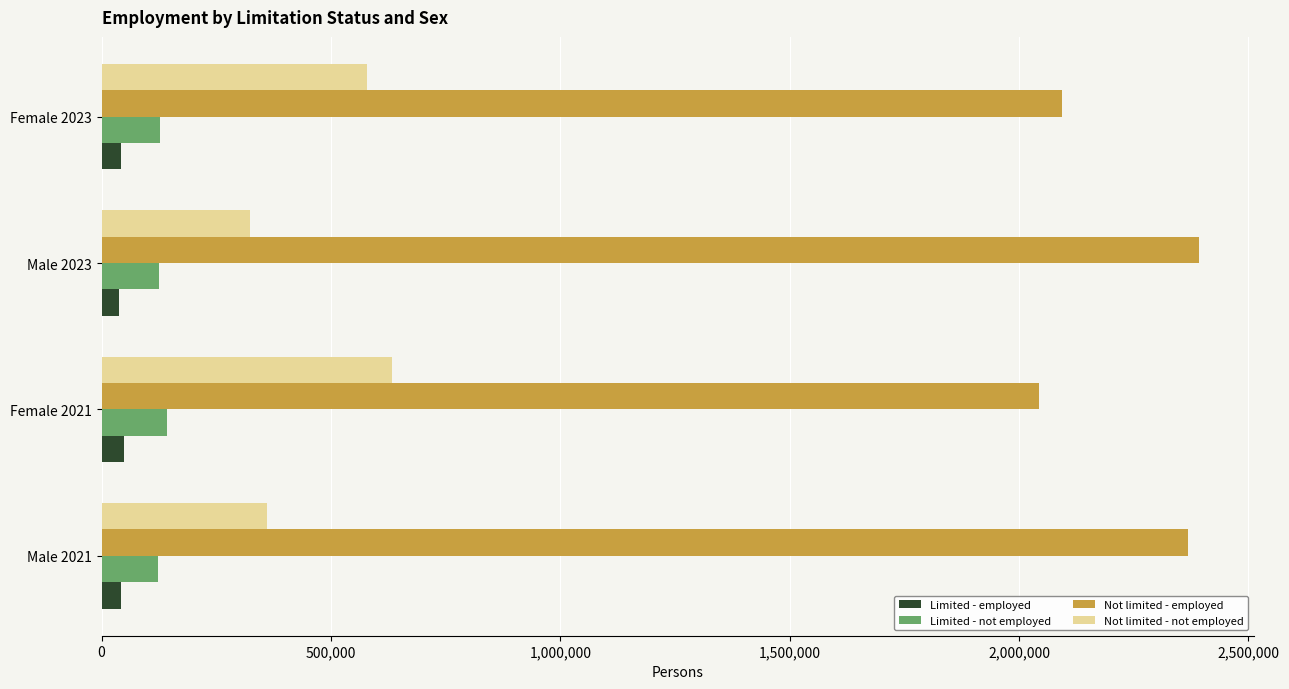

What is the difference between the second highest and second lowest values in the Not limited - not employed series?

217019